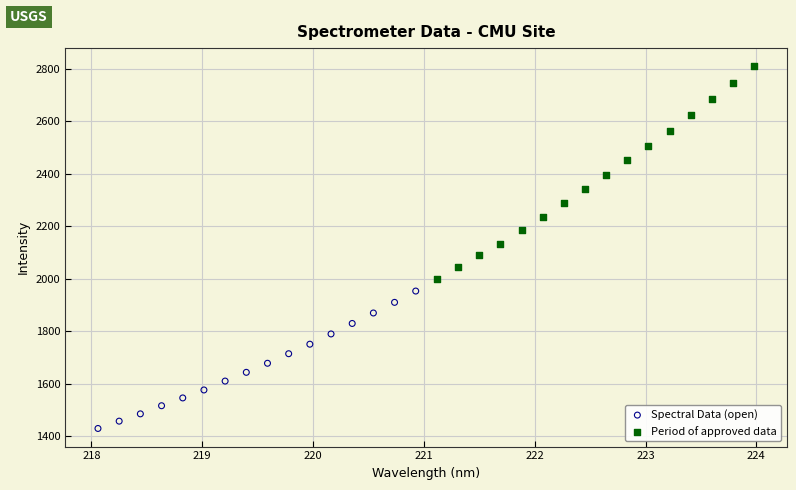

Which series contains the highest Y value?

Period of approved data